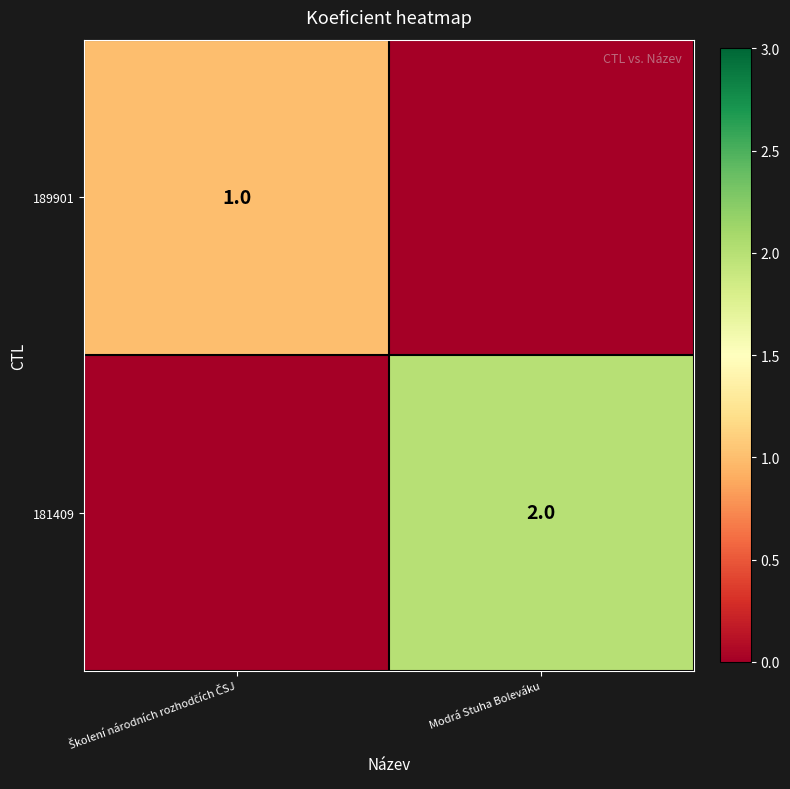

At which category is the sum across all series the highest?

Modrá Stuha Boleváku